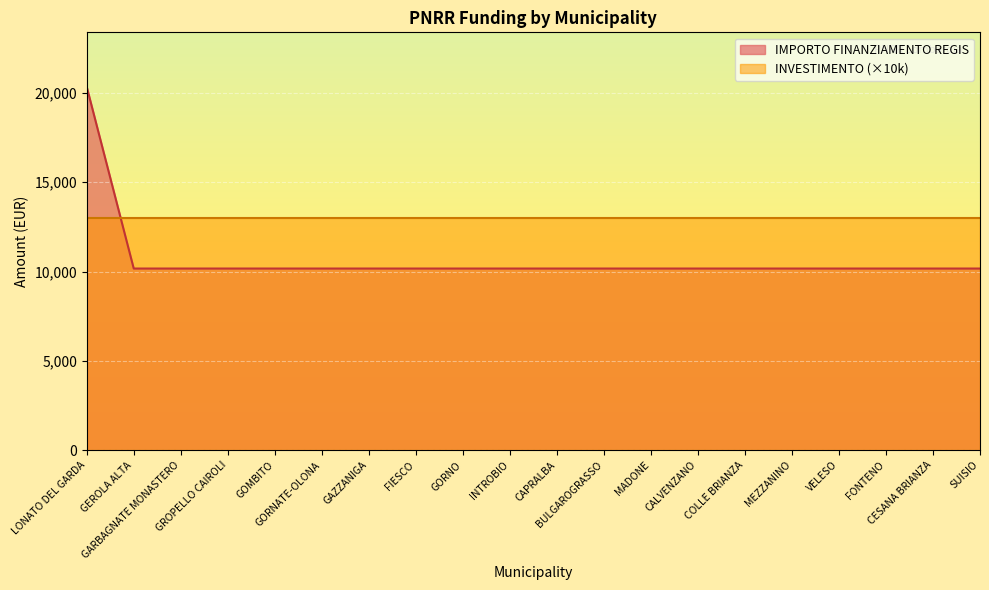

Which label corresponds to the largest value in the chart?

LONATO DEL GARDA